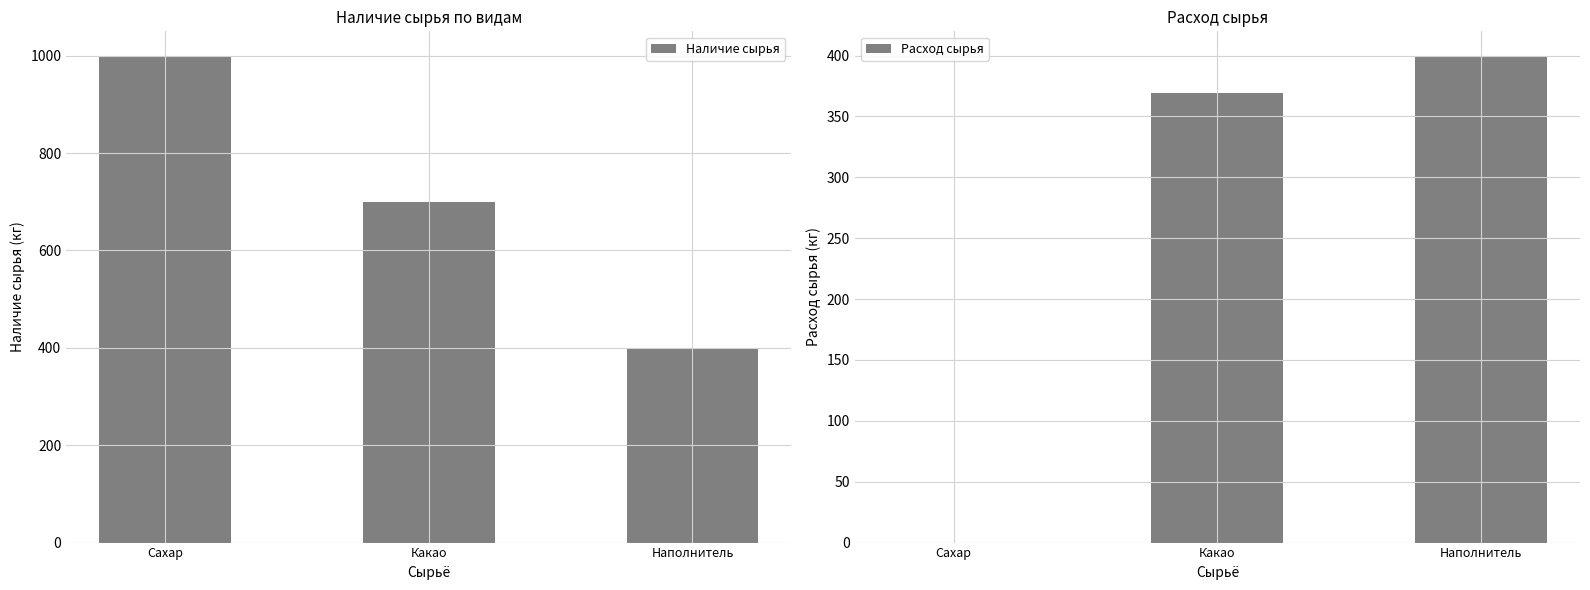

Is it true that Наличие сырья equals 700.0 at Какао?

True